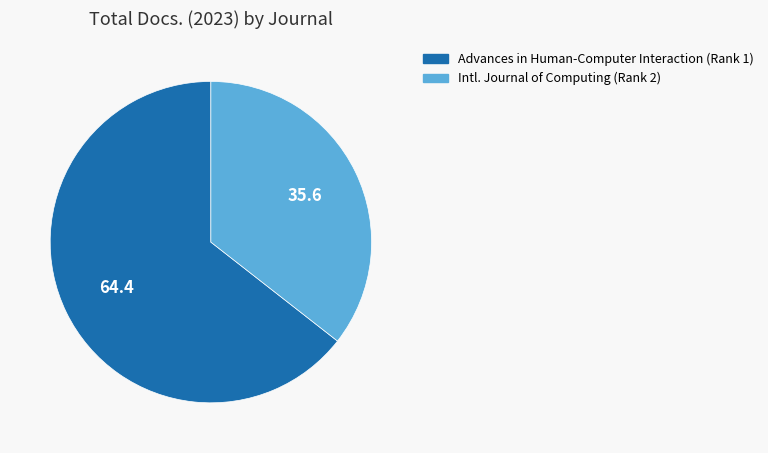

Is there any slice that represents more than half of the pie?

Yes